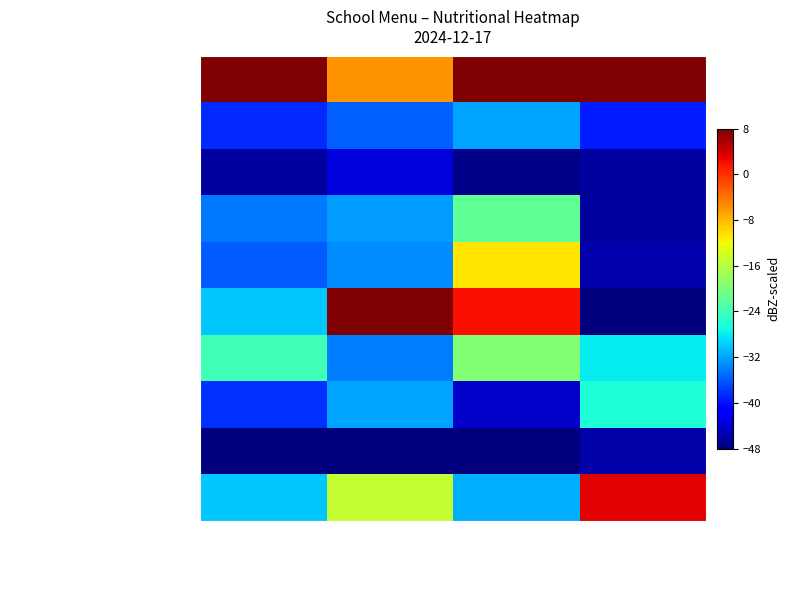

At Белки, list the series in order from largest to smallest.

Шницель рыбный, Каша пшенная молочная с масл…, Печенье, Хлеб ржаной, Бутерброд с мясом в/к, Щи из свежей капусты с куриц…, Картофельное пюре, Кофейный напиток с молоком, Хлеб пшеничный, Чай с сахаром